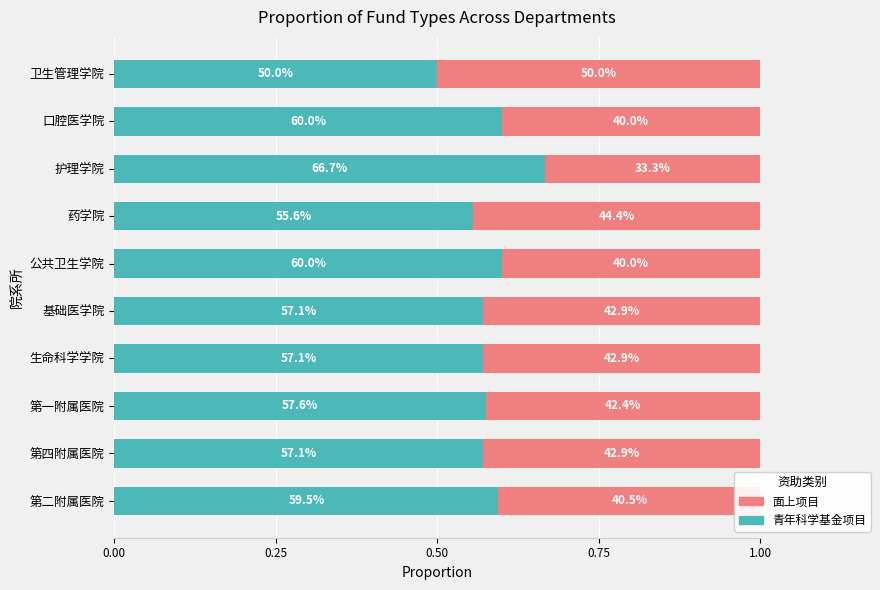

Reading left to right, transcribe all the data shown in this chart.

青年科学基金项目: 0.6	0.6	0.6	0.6	0.6	0.6	0.6	0.7	0.6	0.5
面上项目: 0.4	0.4	0.4	0.4	0.4	0.4	0.4	0.3	0.4	0.5